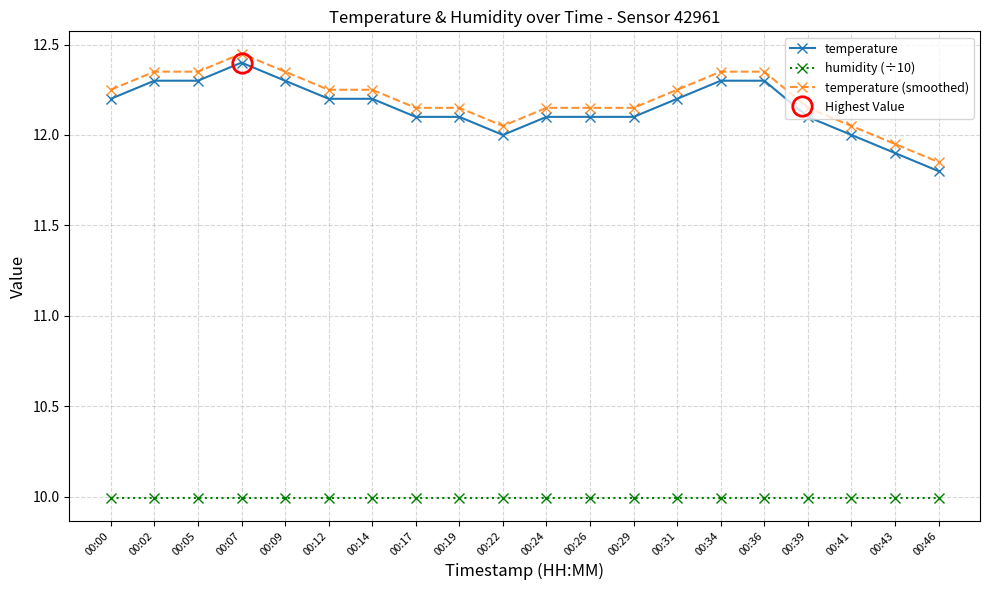

The value of humidity (÷10) at 00:31 is 10.0. True or false?

True